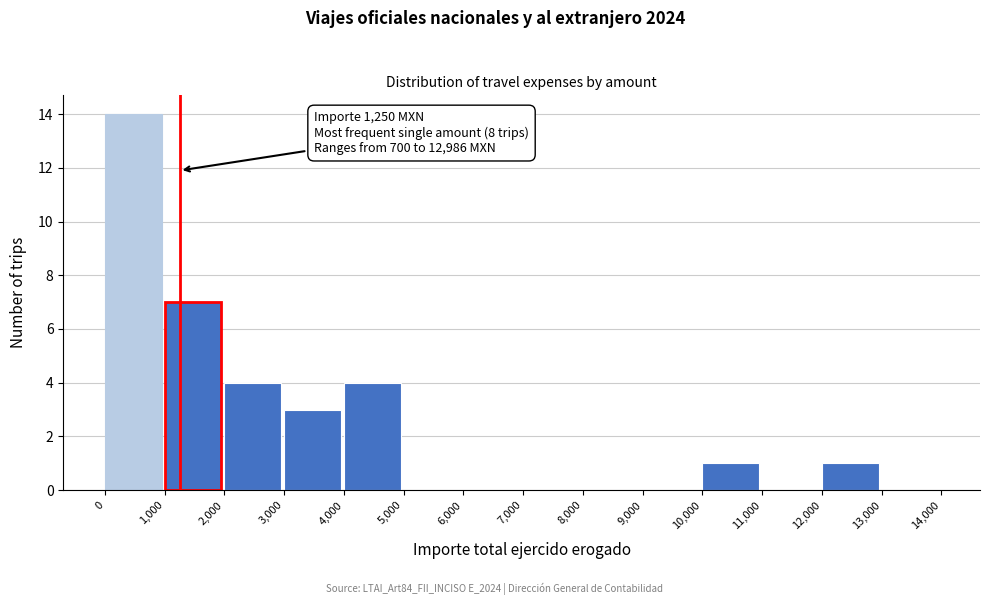

Which range on the x-axis has the tallest bar?

0 to 1,000